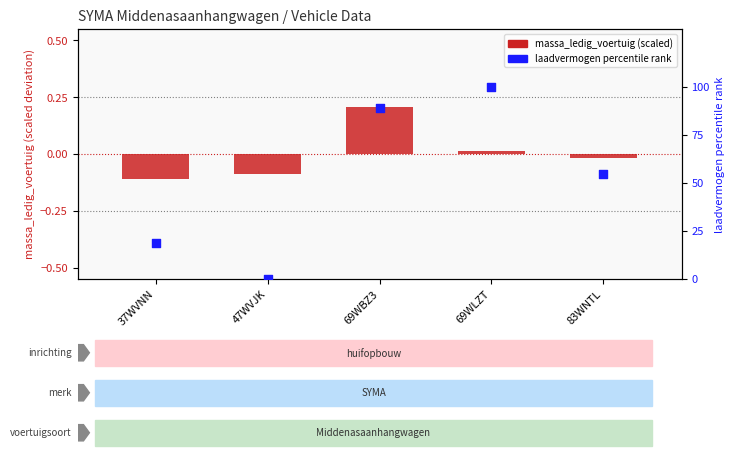

At how many categories does at least one series exceed 52?

3